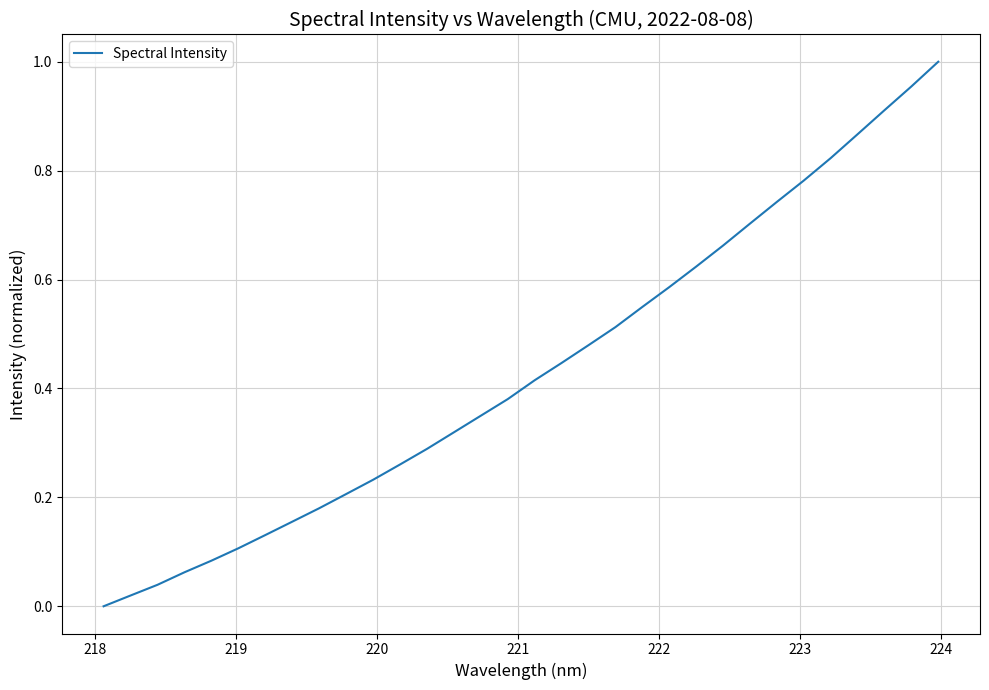

What is the average value?

0.4